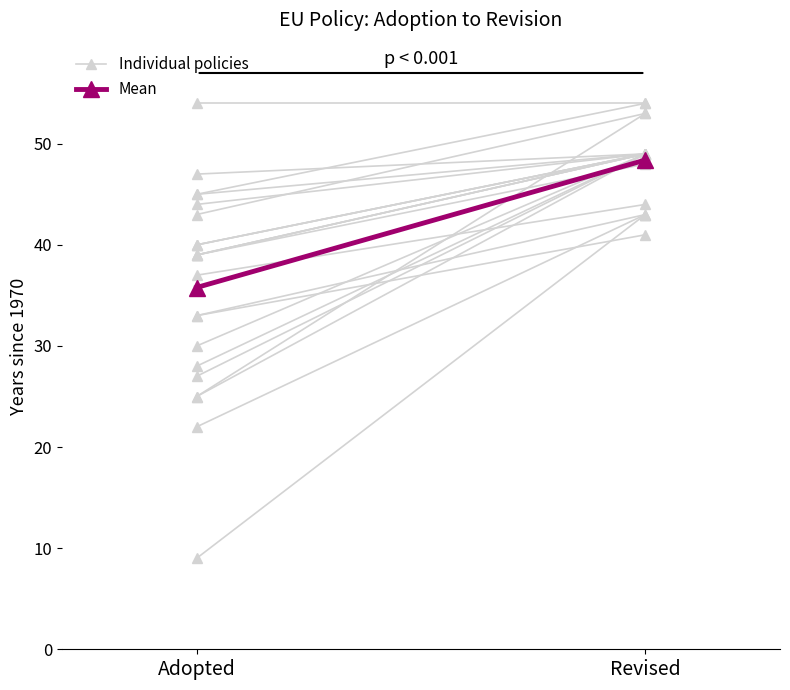

Does the chart have visible grid lines?

No